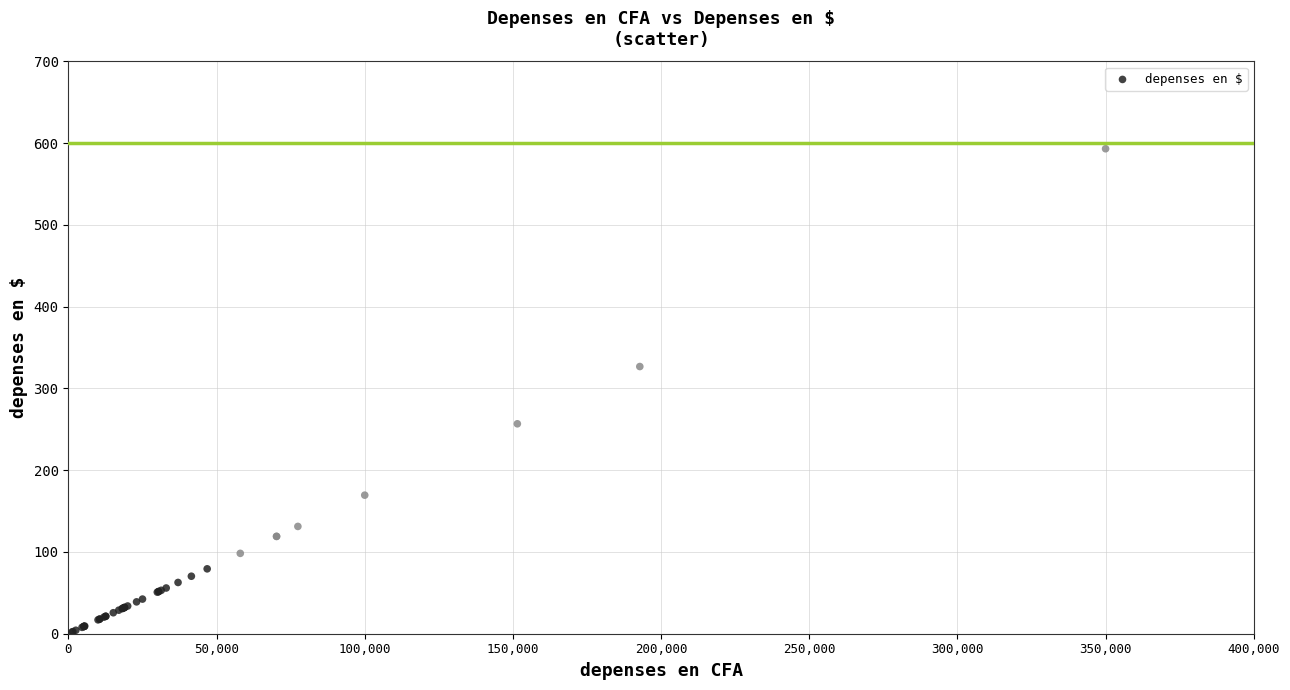

What Y value in the scatter plot is closest to 297?

326.8